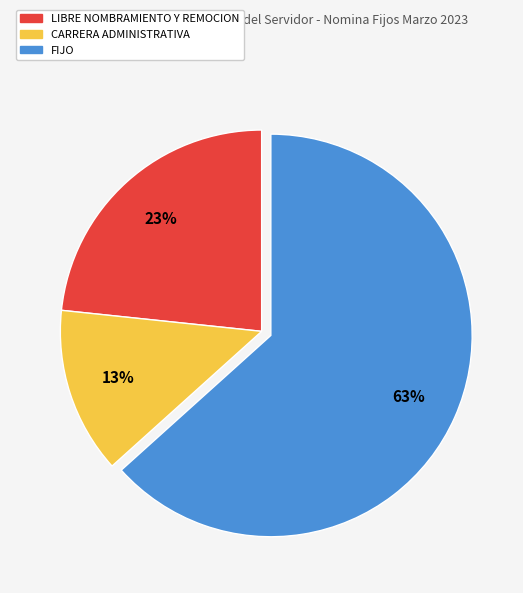

Rank the categories by value from lowest to highest.

CARRERA ADMINISTRATIVA, LIBRE NOMBRAMIENTO Y REMOCION, FIJO